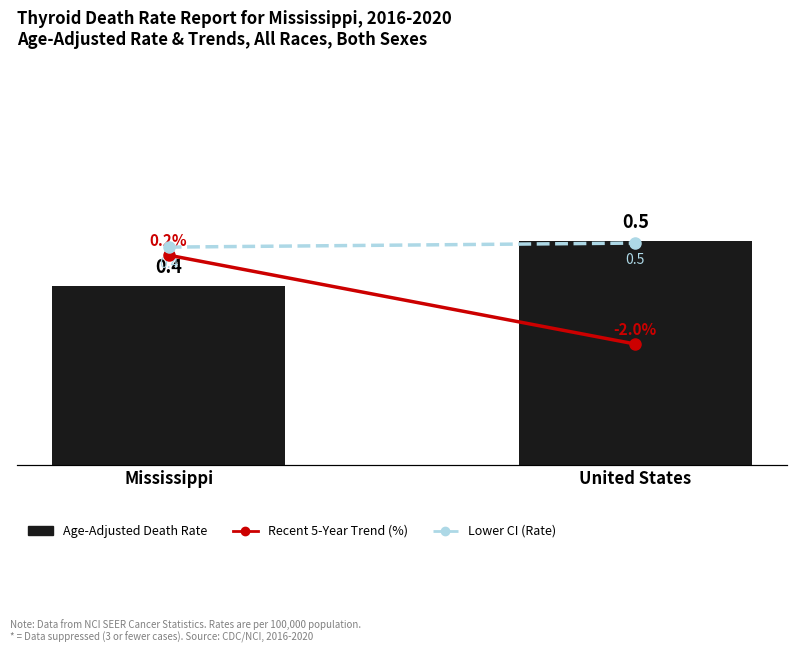

Which category has the lowest value in the Age-Adjusted Death Rate series?

Mississippi